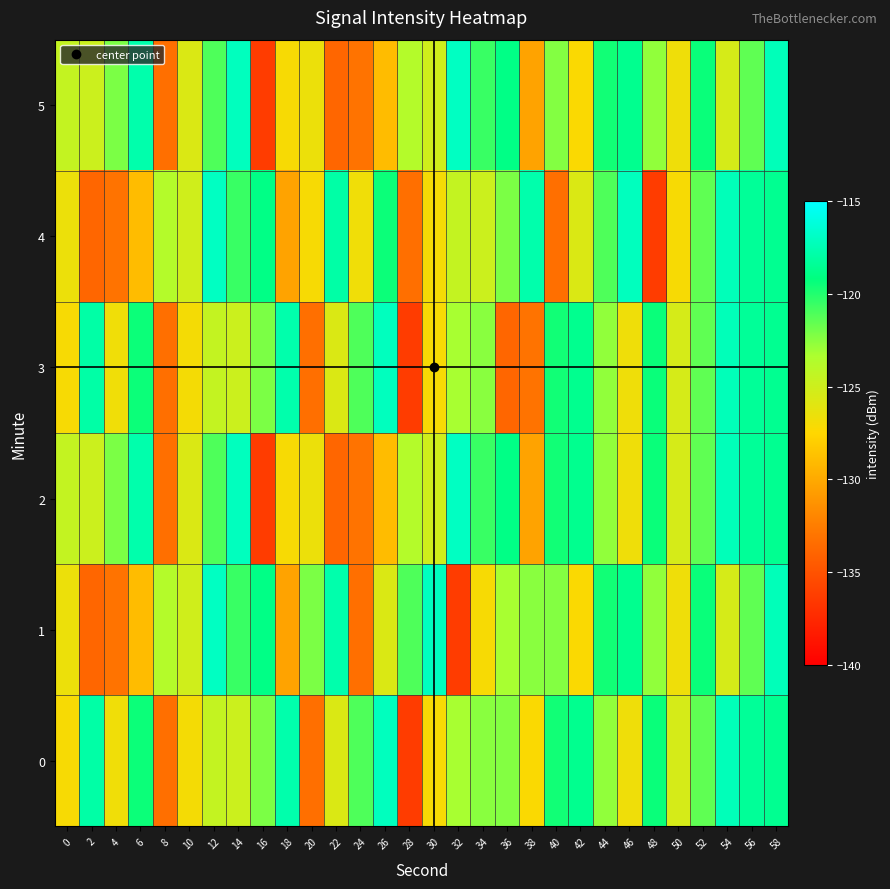

Which series changed the most between 14 and 26?

2